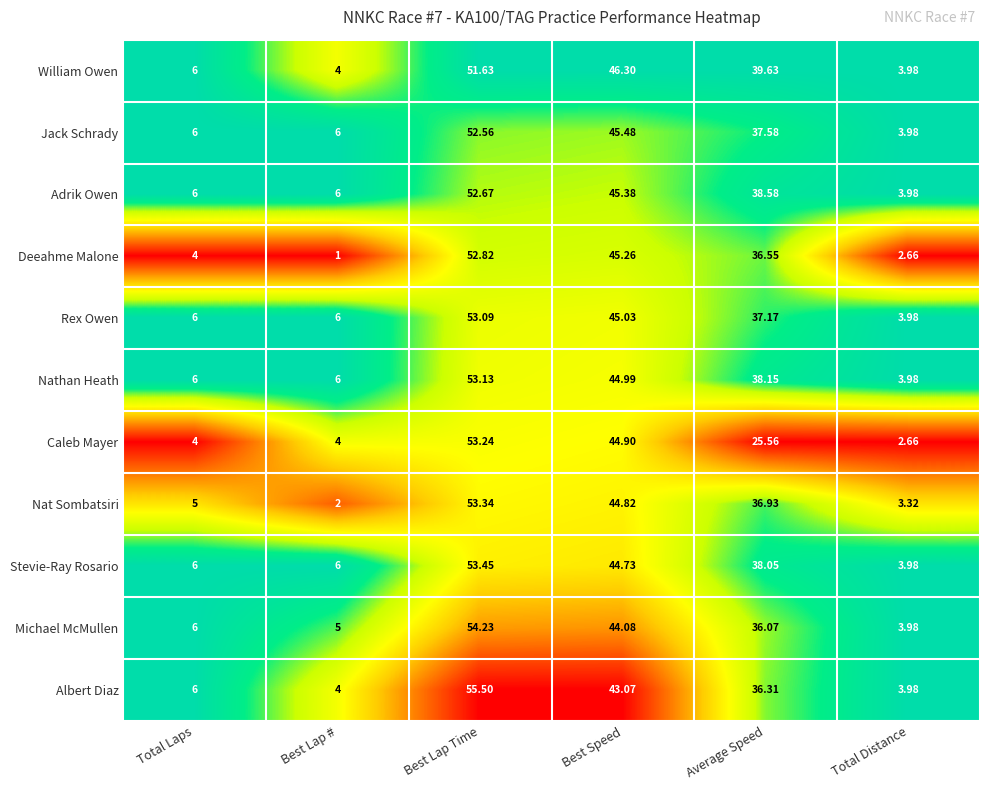

What is the total value across all series at Best Lap Time?

585.7